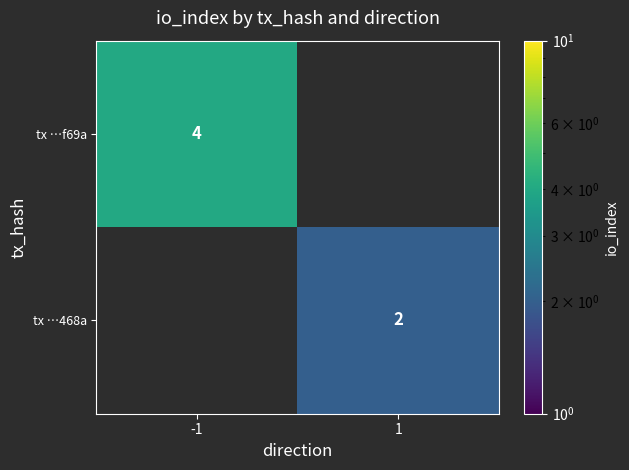

The tx …f69a series shows 4 at -1. True or false?

True